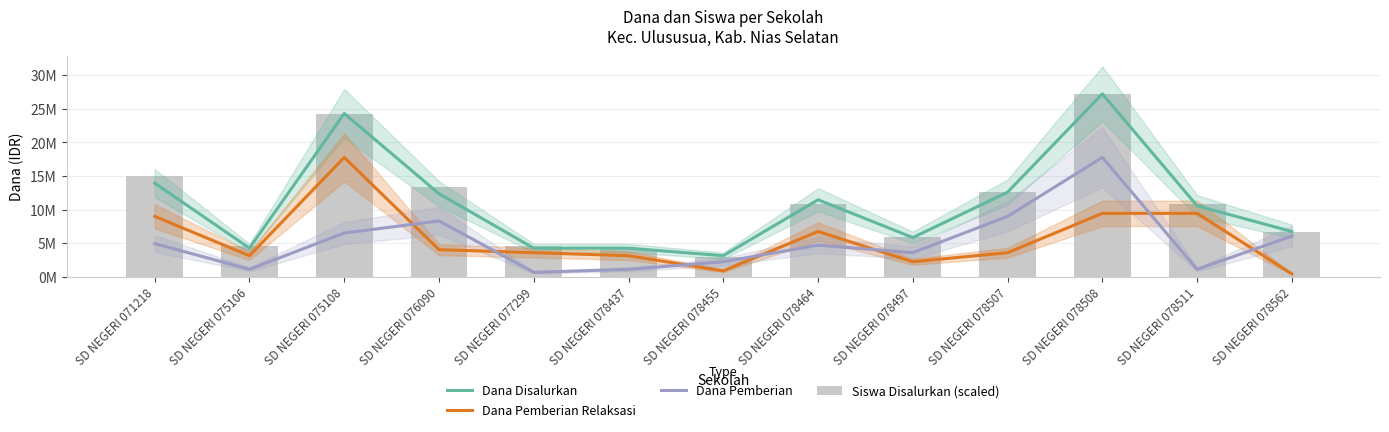

Between SD NEGERI 078455 and SD NEGERI 078497, which series saw the biggest shift?

Siswa Disalurkan (scaled)